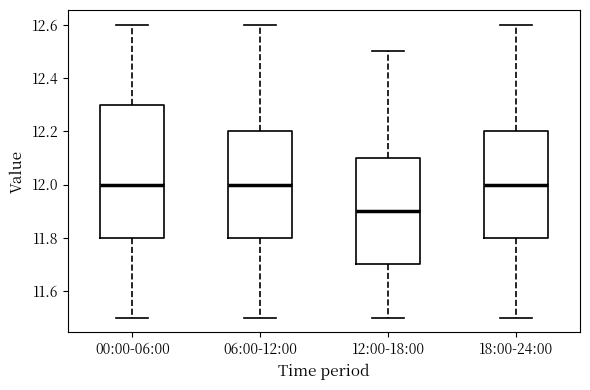

Where does the median line of the box for 12:00-18:00 sit on the y-axis? The values are not printed on the chart, so give them approximately, as read against the axis.

11.9